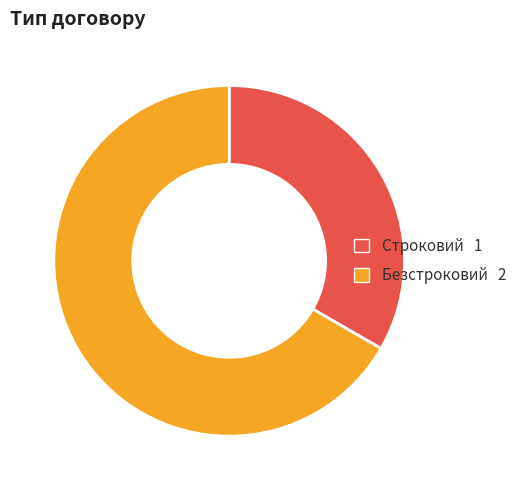

Does Безстроковий account for over 50% of the chart?

Yes